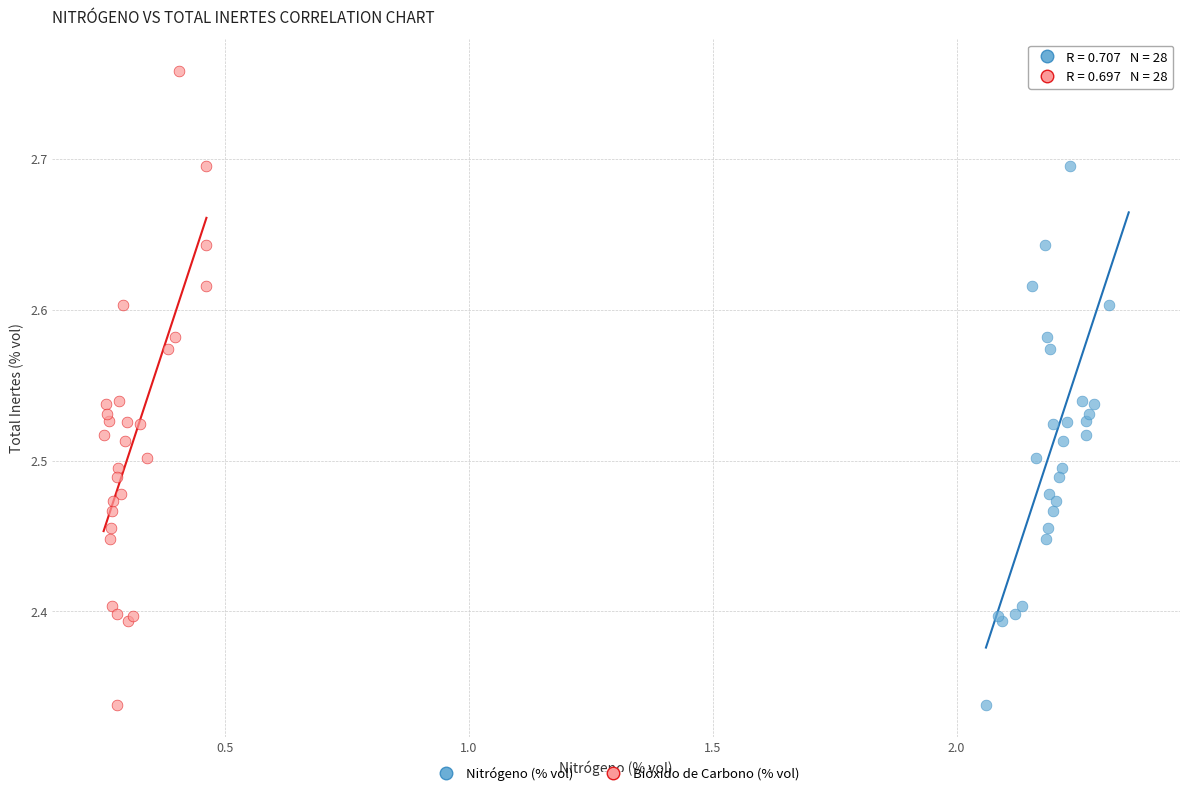

What are all the series names shown in the legend?

Nitrógeno (% vol), Bióxido de Carbono (% vol)